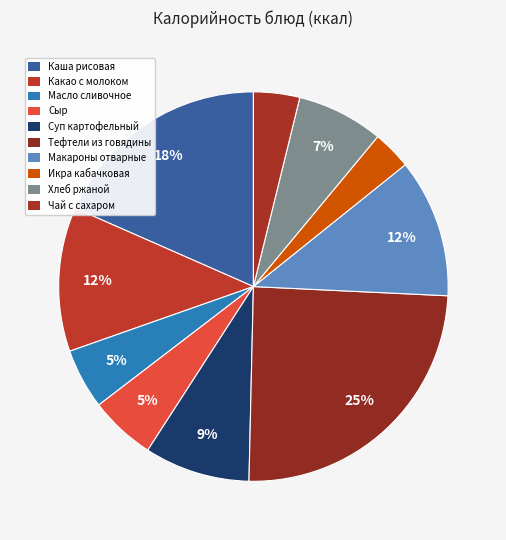

Is there any slice that represents more than half of the pie?

No